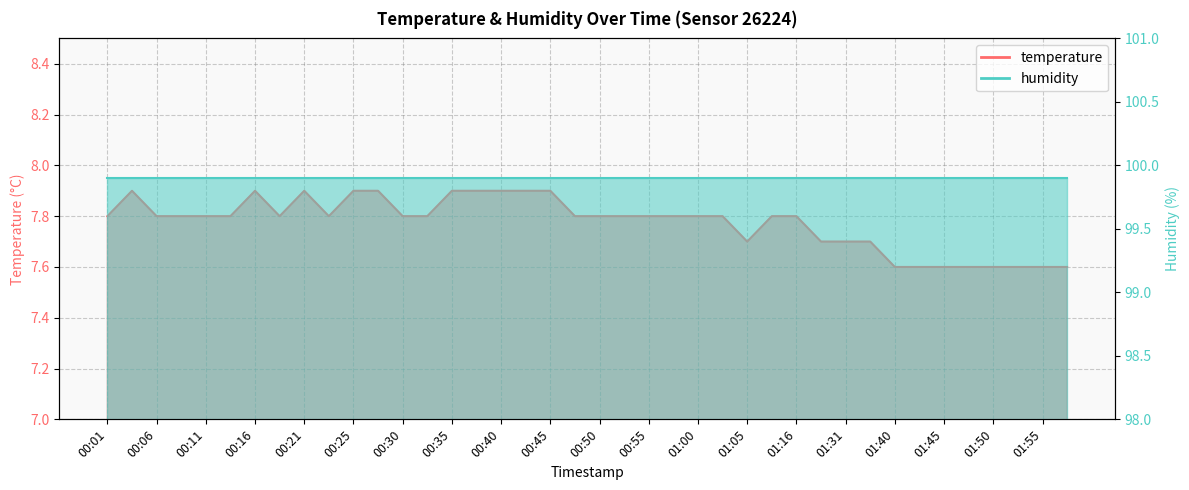

What is the sum of all values?

311.0